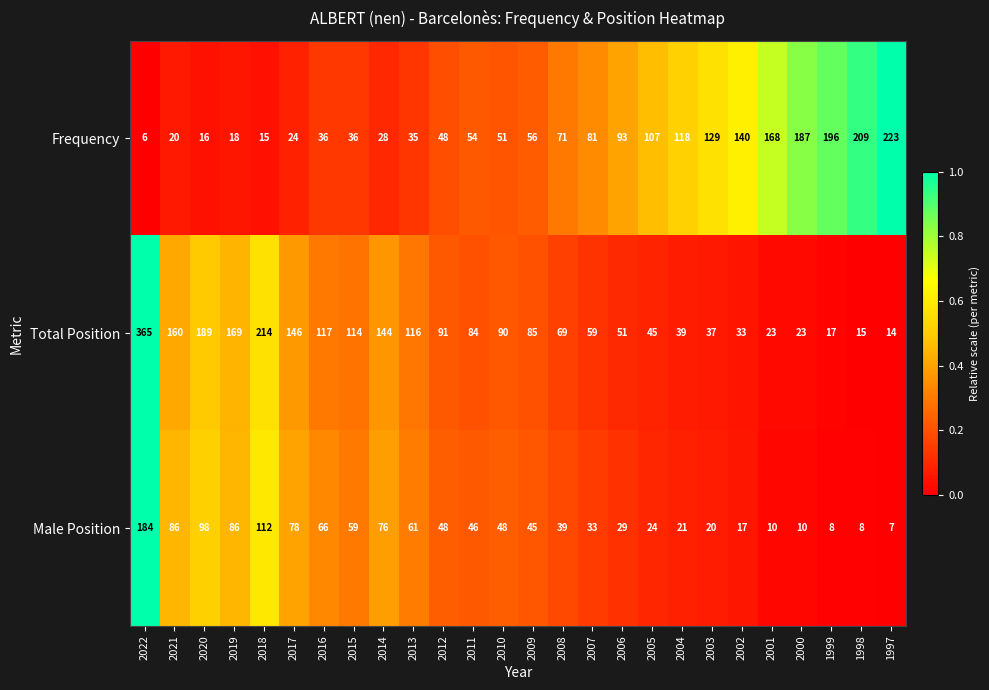

How many distinct data groups are displayed?

3